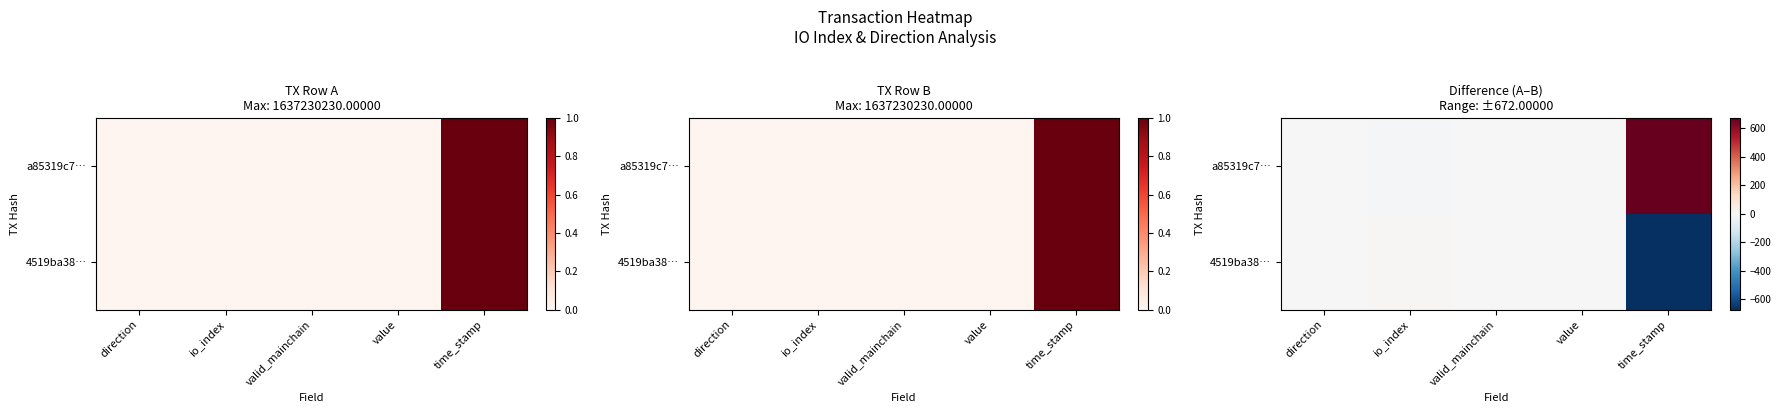

List the series in order of their peak value, lowest first.

4519ba38…, a85319c7…